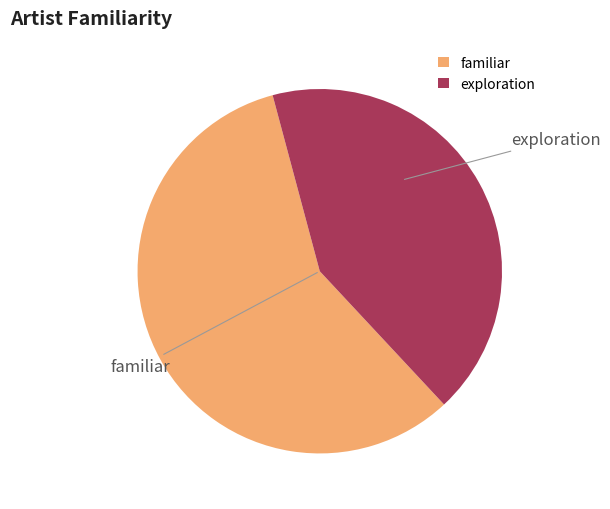

Count the number of slices in the pie.

2